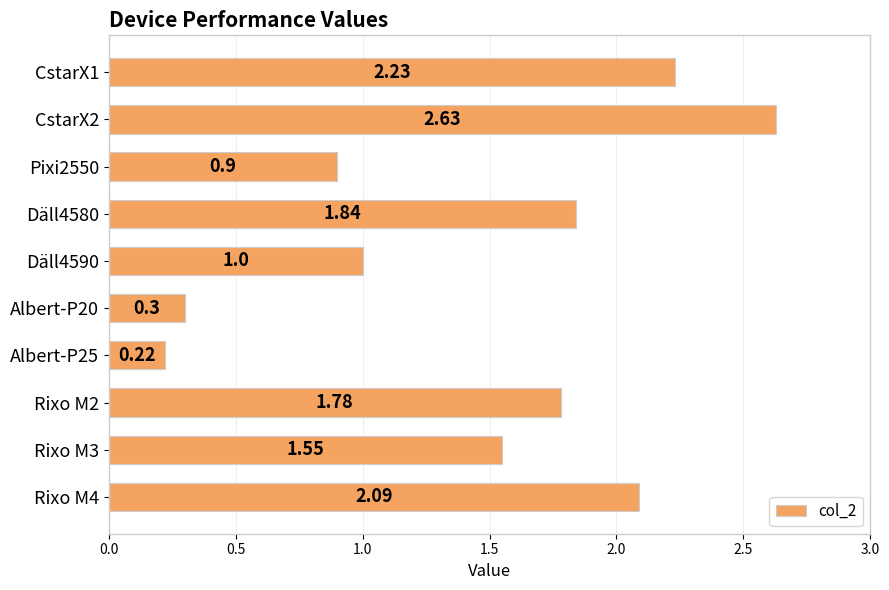

List the labels in order of value, largest first.

CstarX2, CstarX1, Rixo M4, Däll4580, Rixo M2, Rixo M3, Däll4590, Pixi2550, Albert-P20, Albert-P25